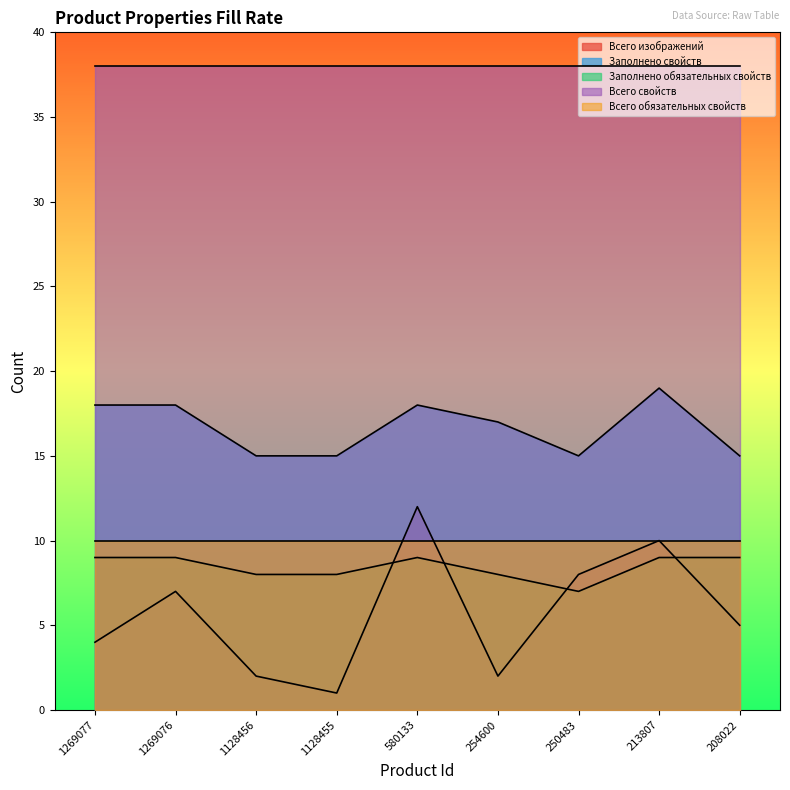

What is the total value across all series at 1269077?

79